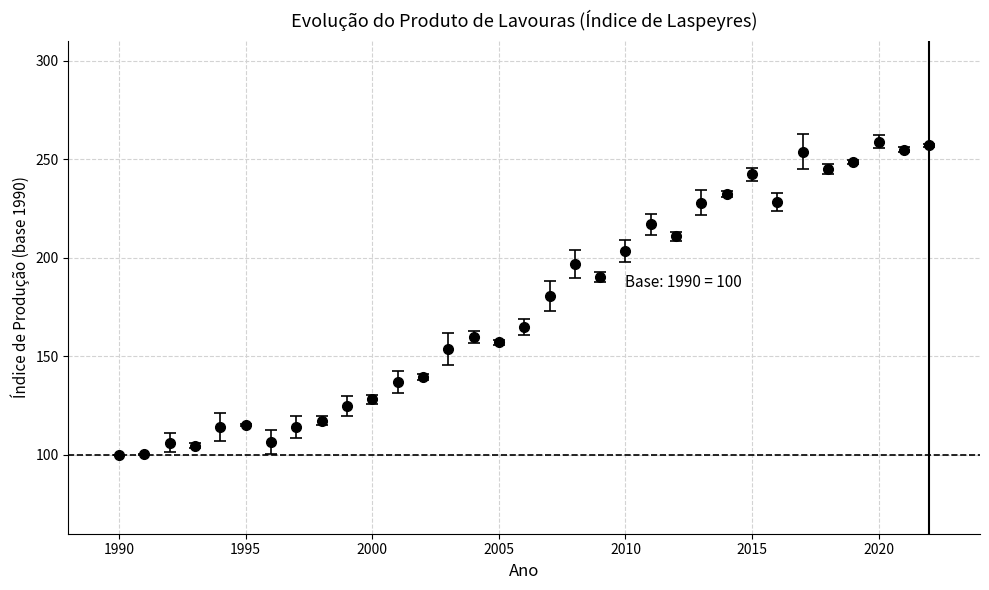

True or false: the data has more than 2 interior local peaks.

True